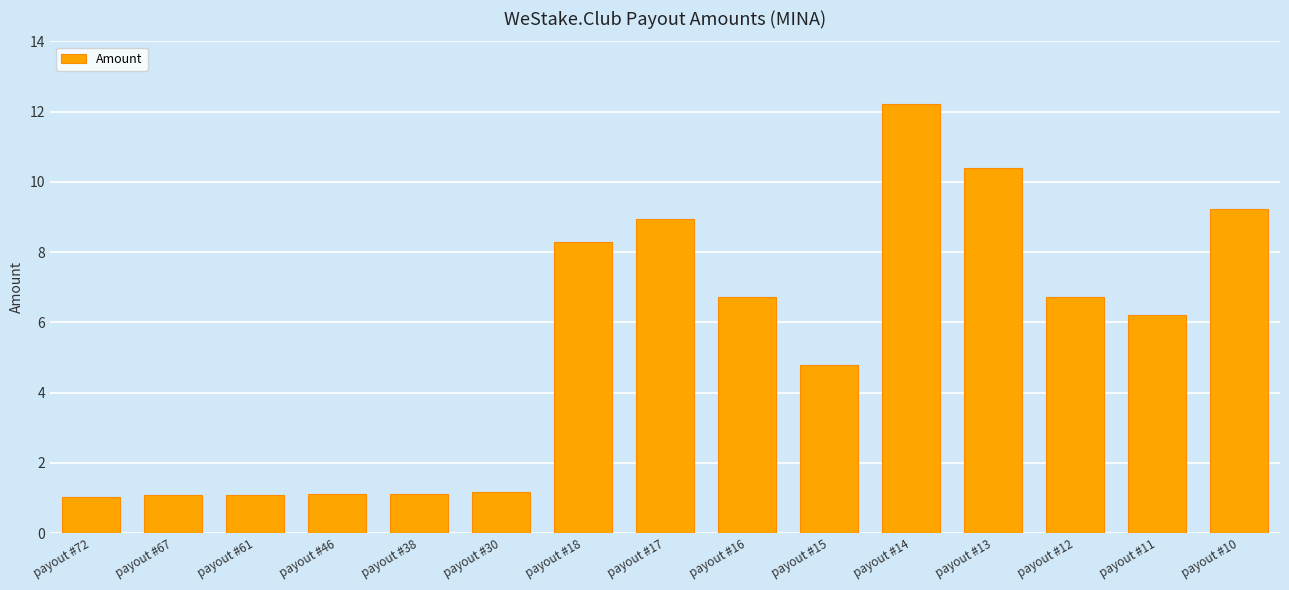

Approximately how many times larger is the value at payout #30 compared to payout #13?

0.1